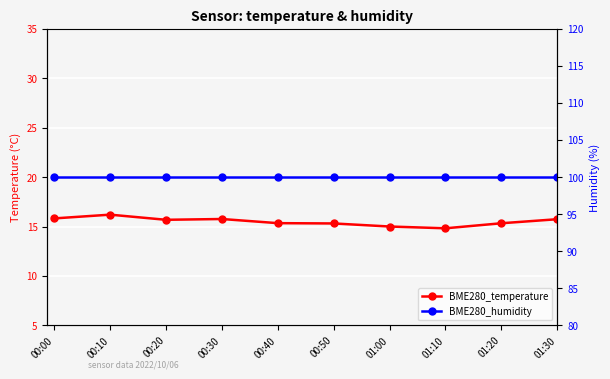

The BME280_humidity series shows 100.0 at 00:50. True or false?

True